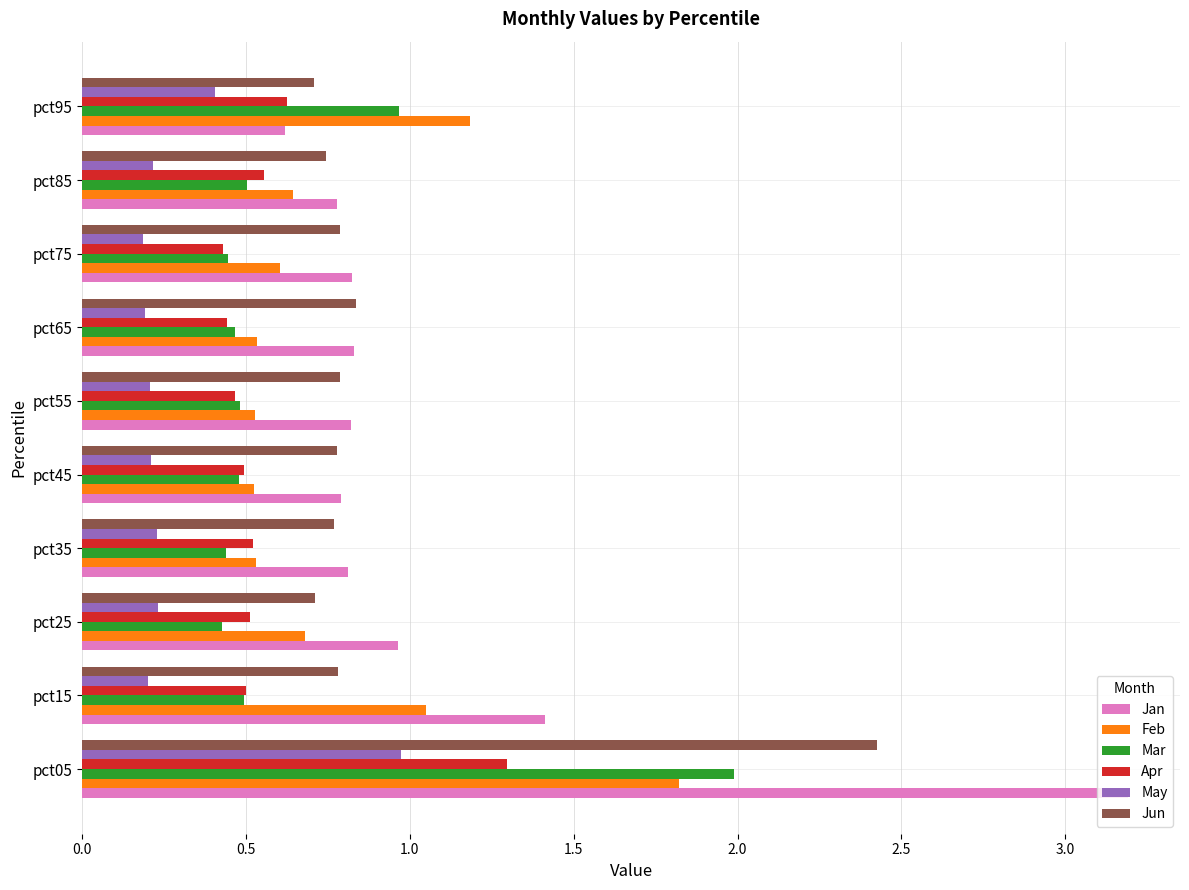

List the series in order of their peak value, highest first.

Jan, Jun, Mar, Feb, Apr, May